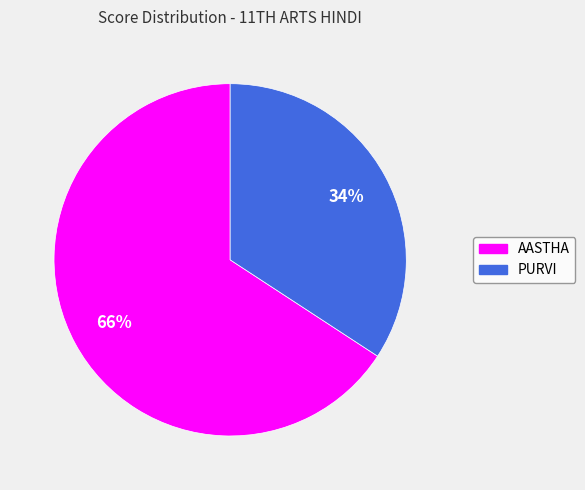

Which has a higher value, AASTHA or PURVI?

AASTHA